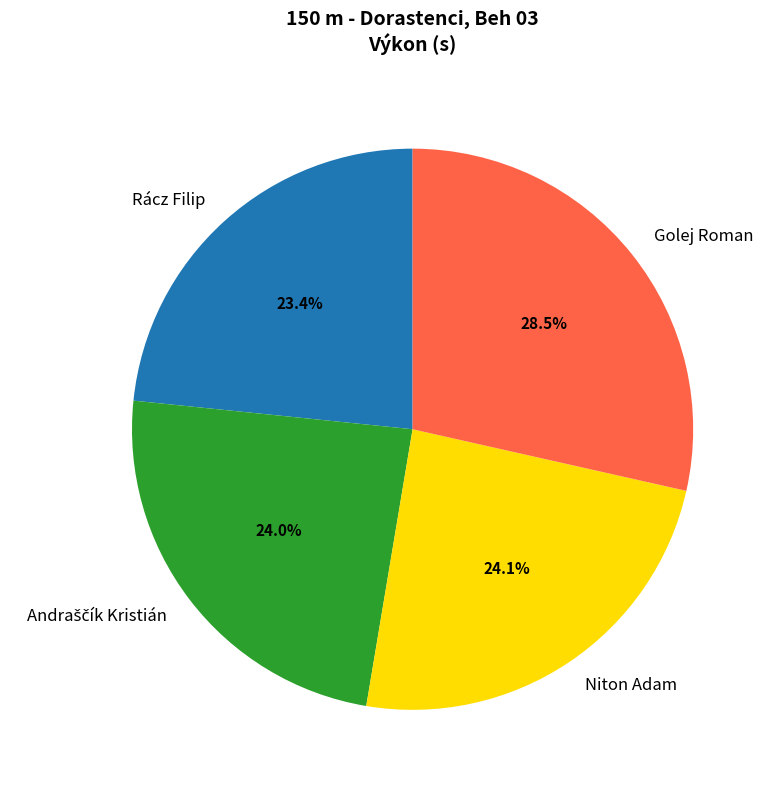

Between Rácz Filip and Golej Roman, which is larger?

Golej Roman